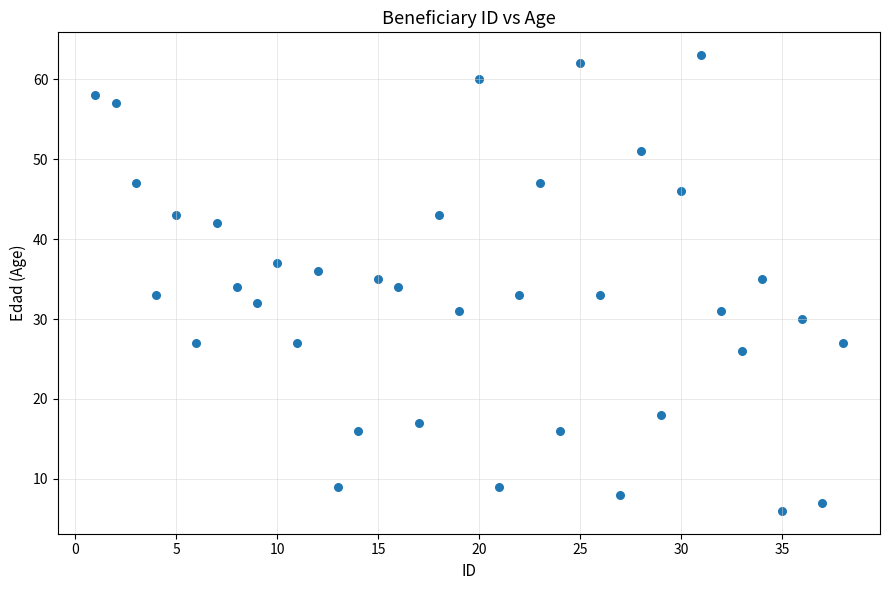

What is the range of Y values (max minus min)?

57